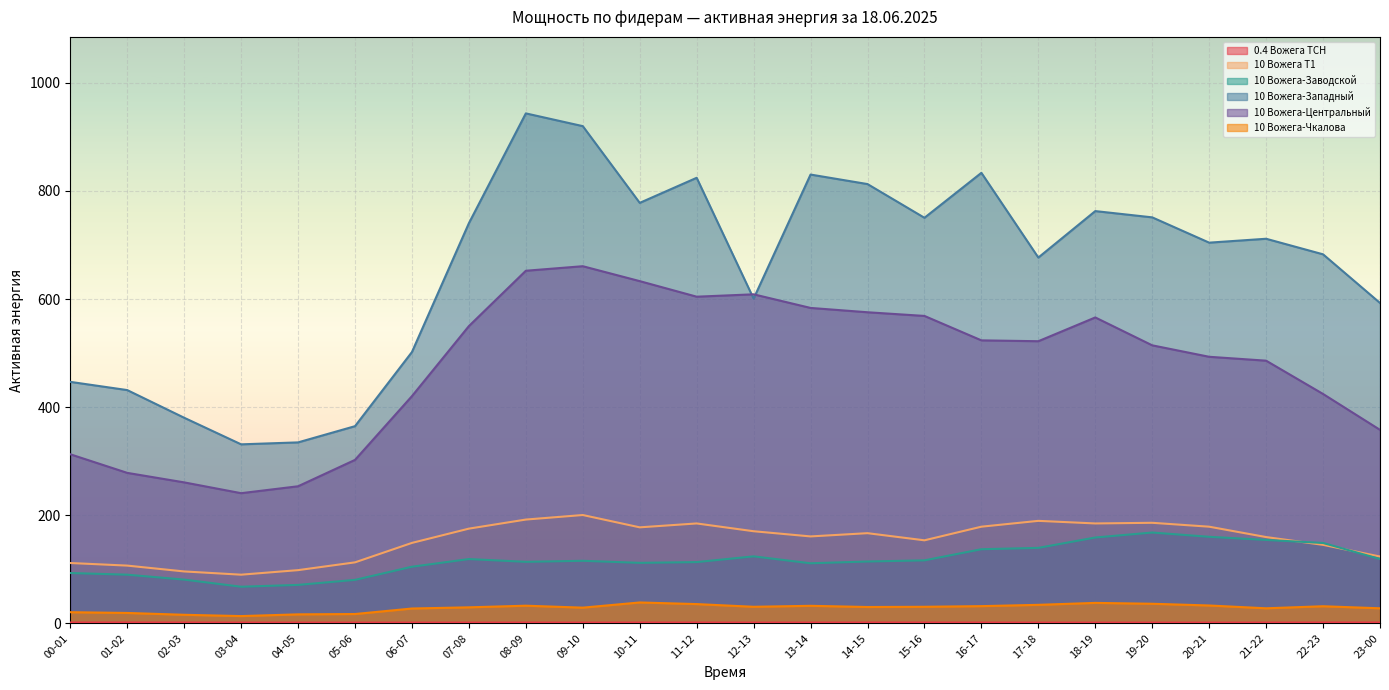

Between 04-05 and 12-13, which series saw the biggest shift?

10 Вожега-Центральный